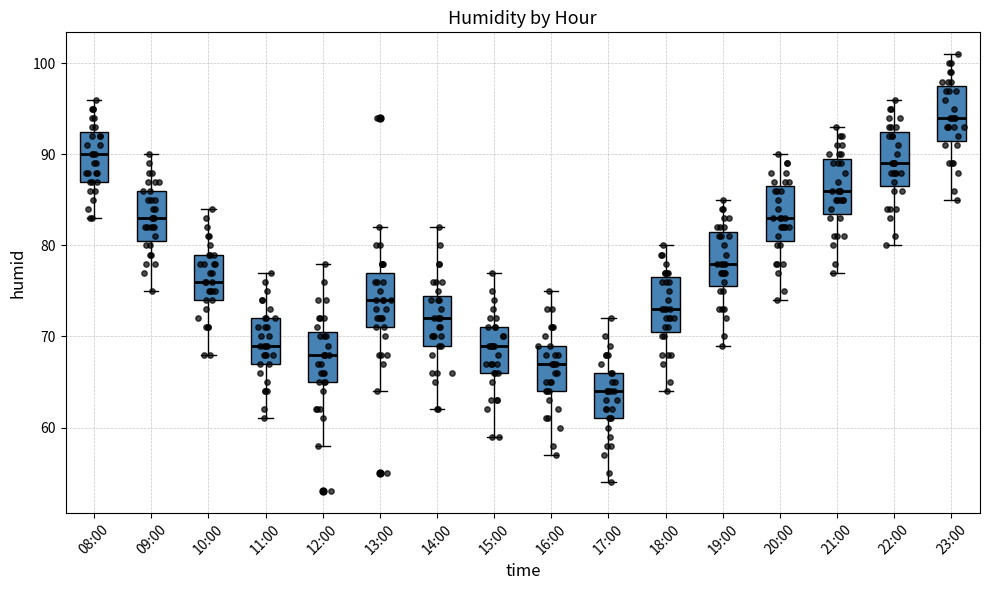

Where does the upper whisker of the box for 14:00 end on the y-axis? The values are not printed on the chart, so give them approximately, as read against the axis.

82